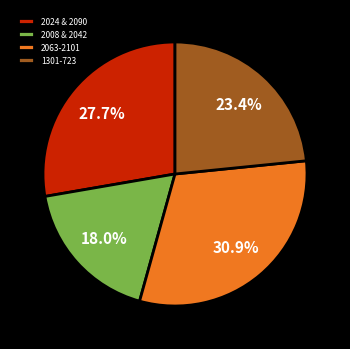

Rank the categories by value from lowest to highest.

2008 & 2042, 1301-723, 2024 & 2090, 2063-2101